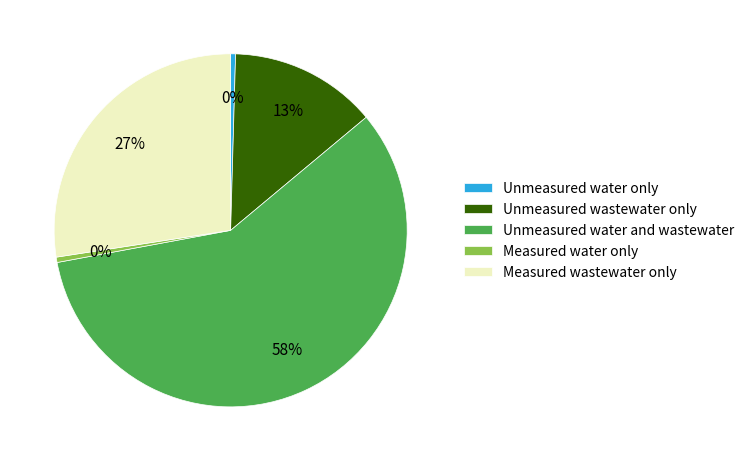

True or false: Measured water only accounts for 8% of the total.

False